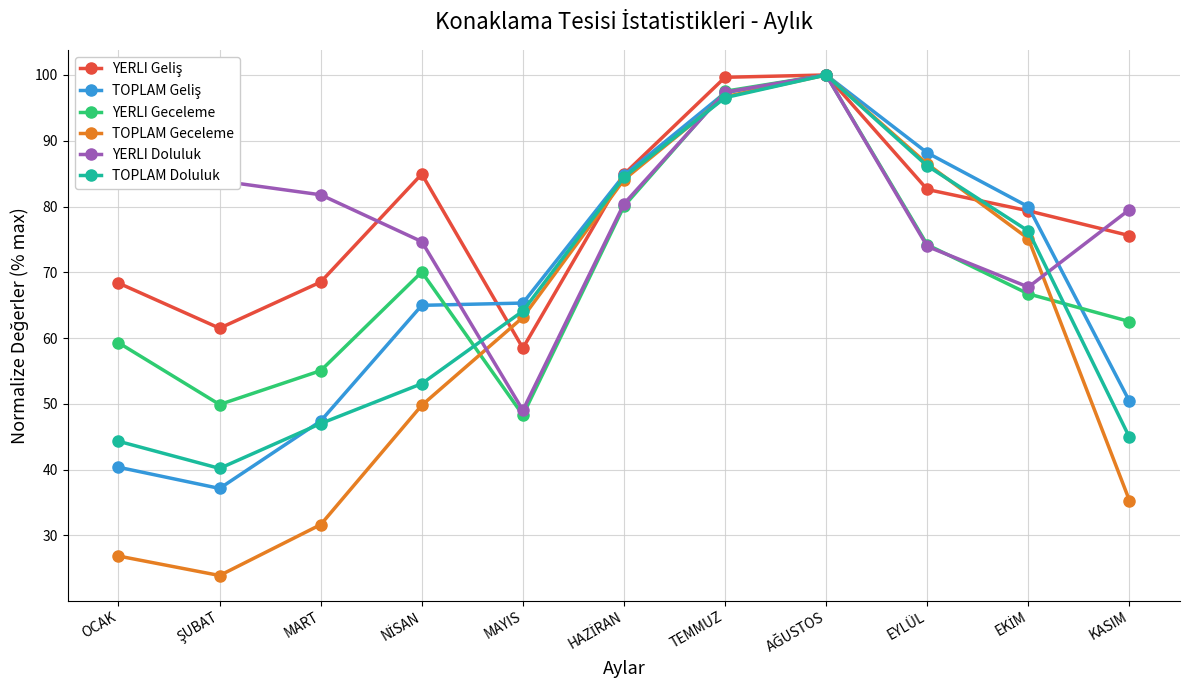

How many distinct data groups are displayed?

6